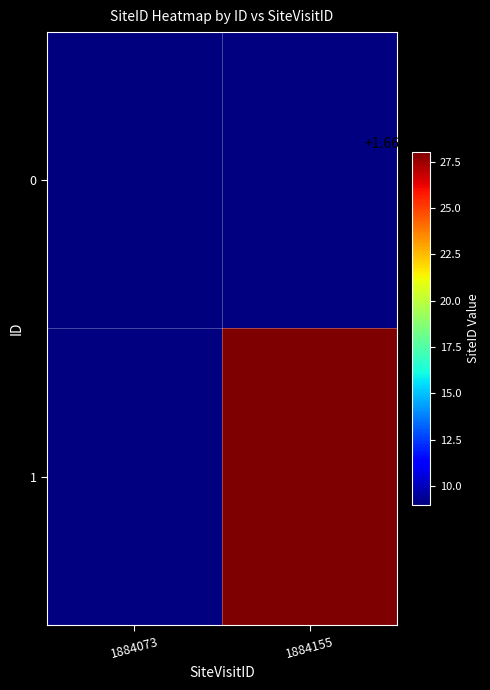

Which has a higher value, 1884155 or 1884073?

1884073